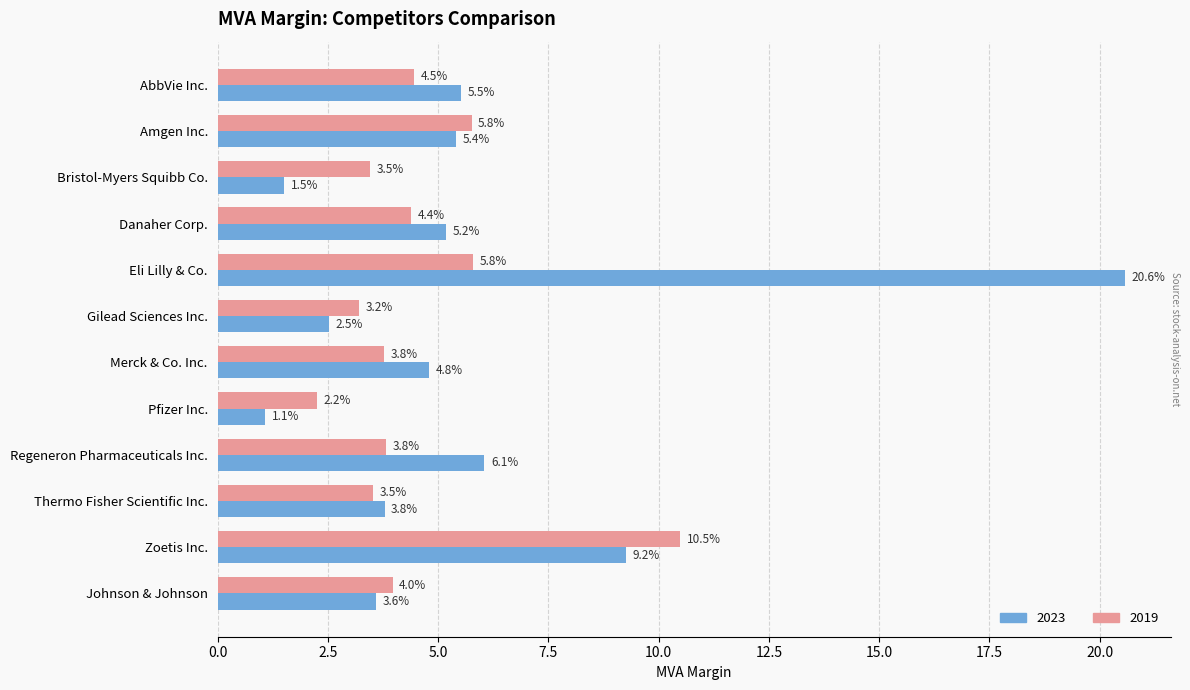

Which series has the largest total across all categories?

2023